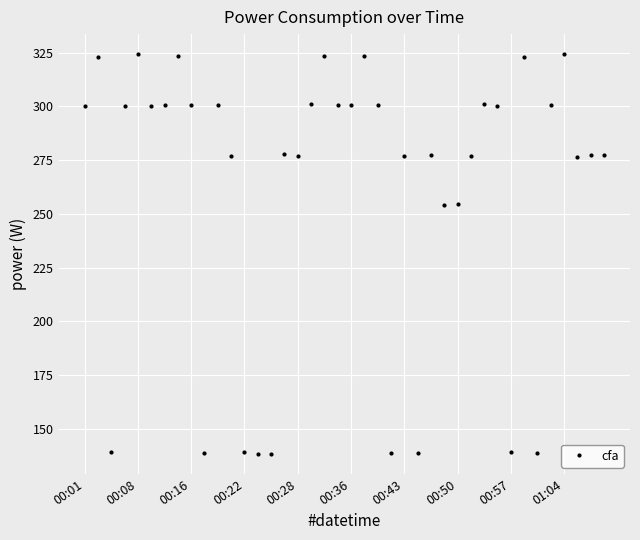

What is the average value?

260.6